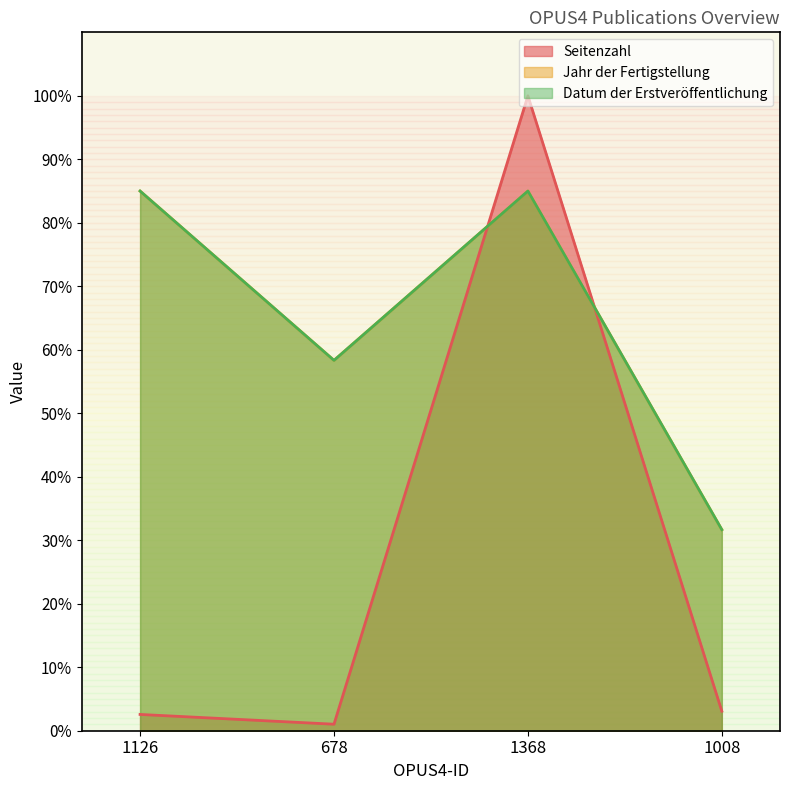

The Datum der Erstveröffentlichung series shows 18.3 at 1368. True or false?

False